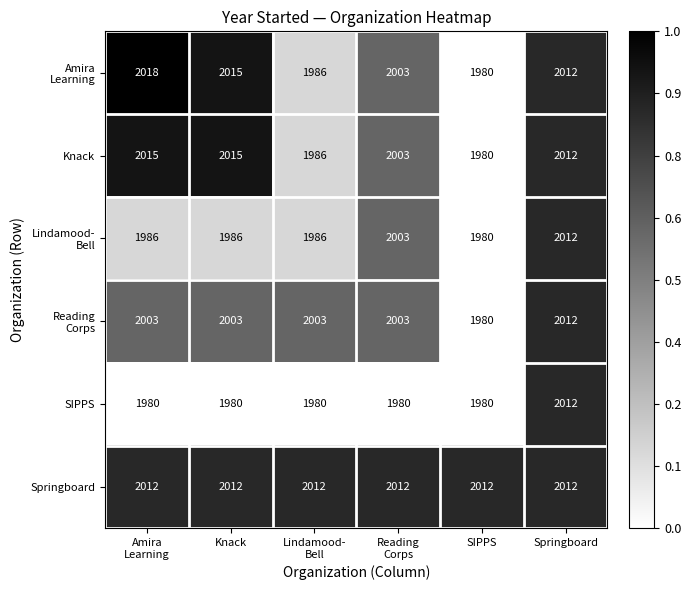

What is the difference between the maximum and minimum values in the Knack series?

35